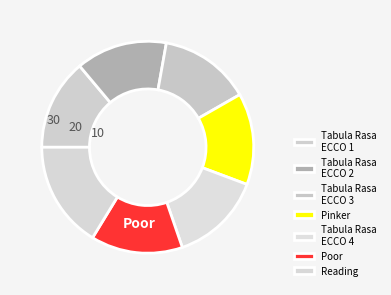

How many segments does this pie chart have?

7